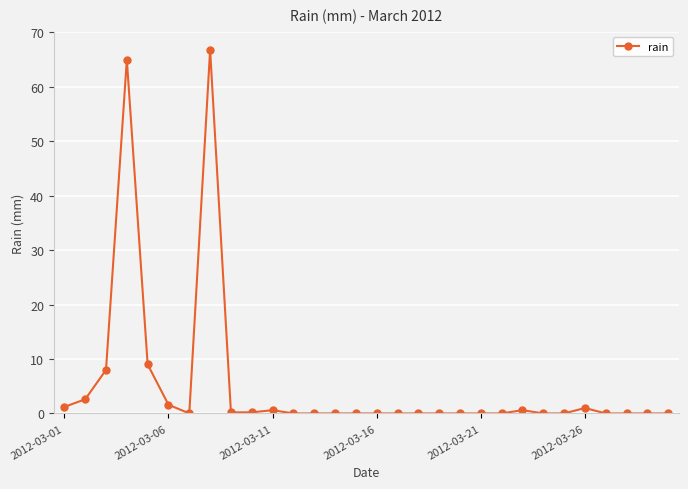

What is the value of the 10th point from the left?

0.2